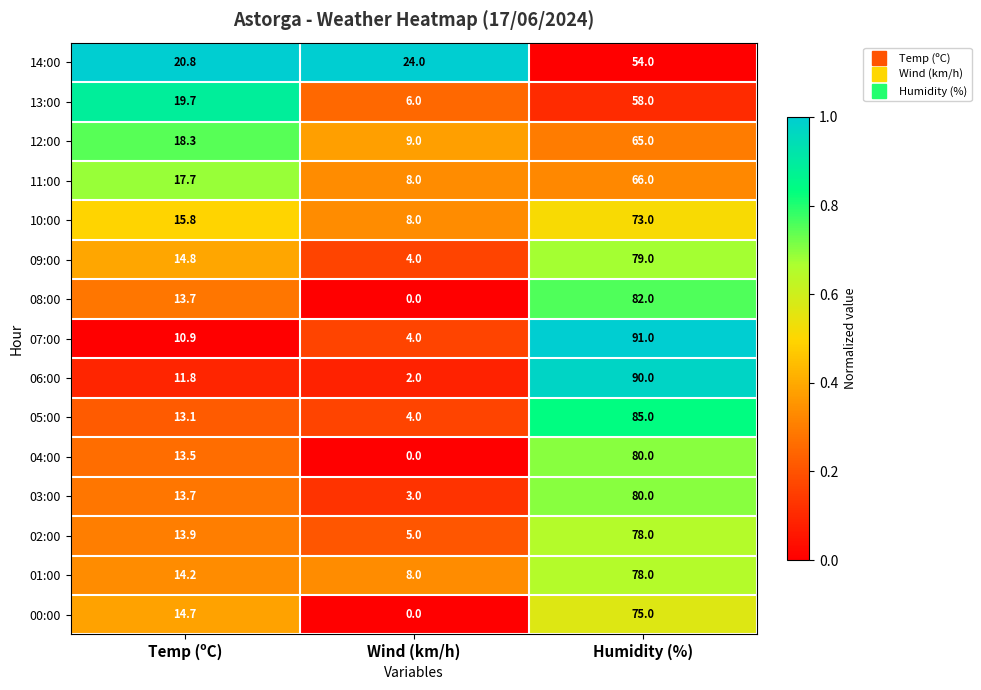

Which series changed the most between Temp (ºC) and Wind (km/h)?

00:00